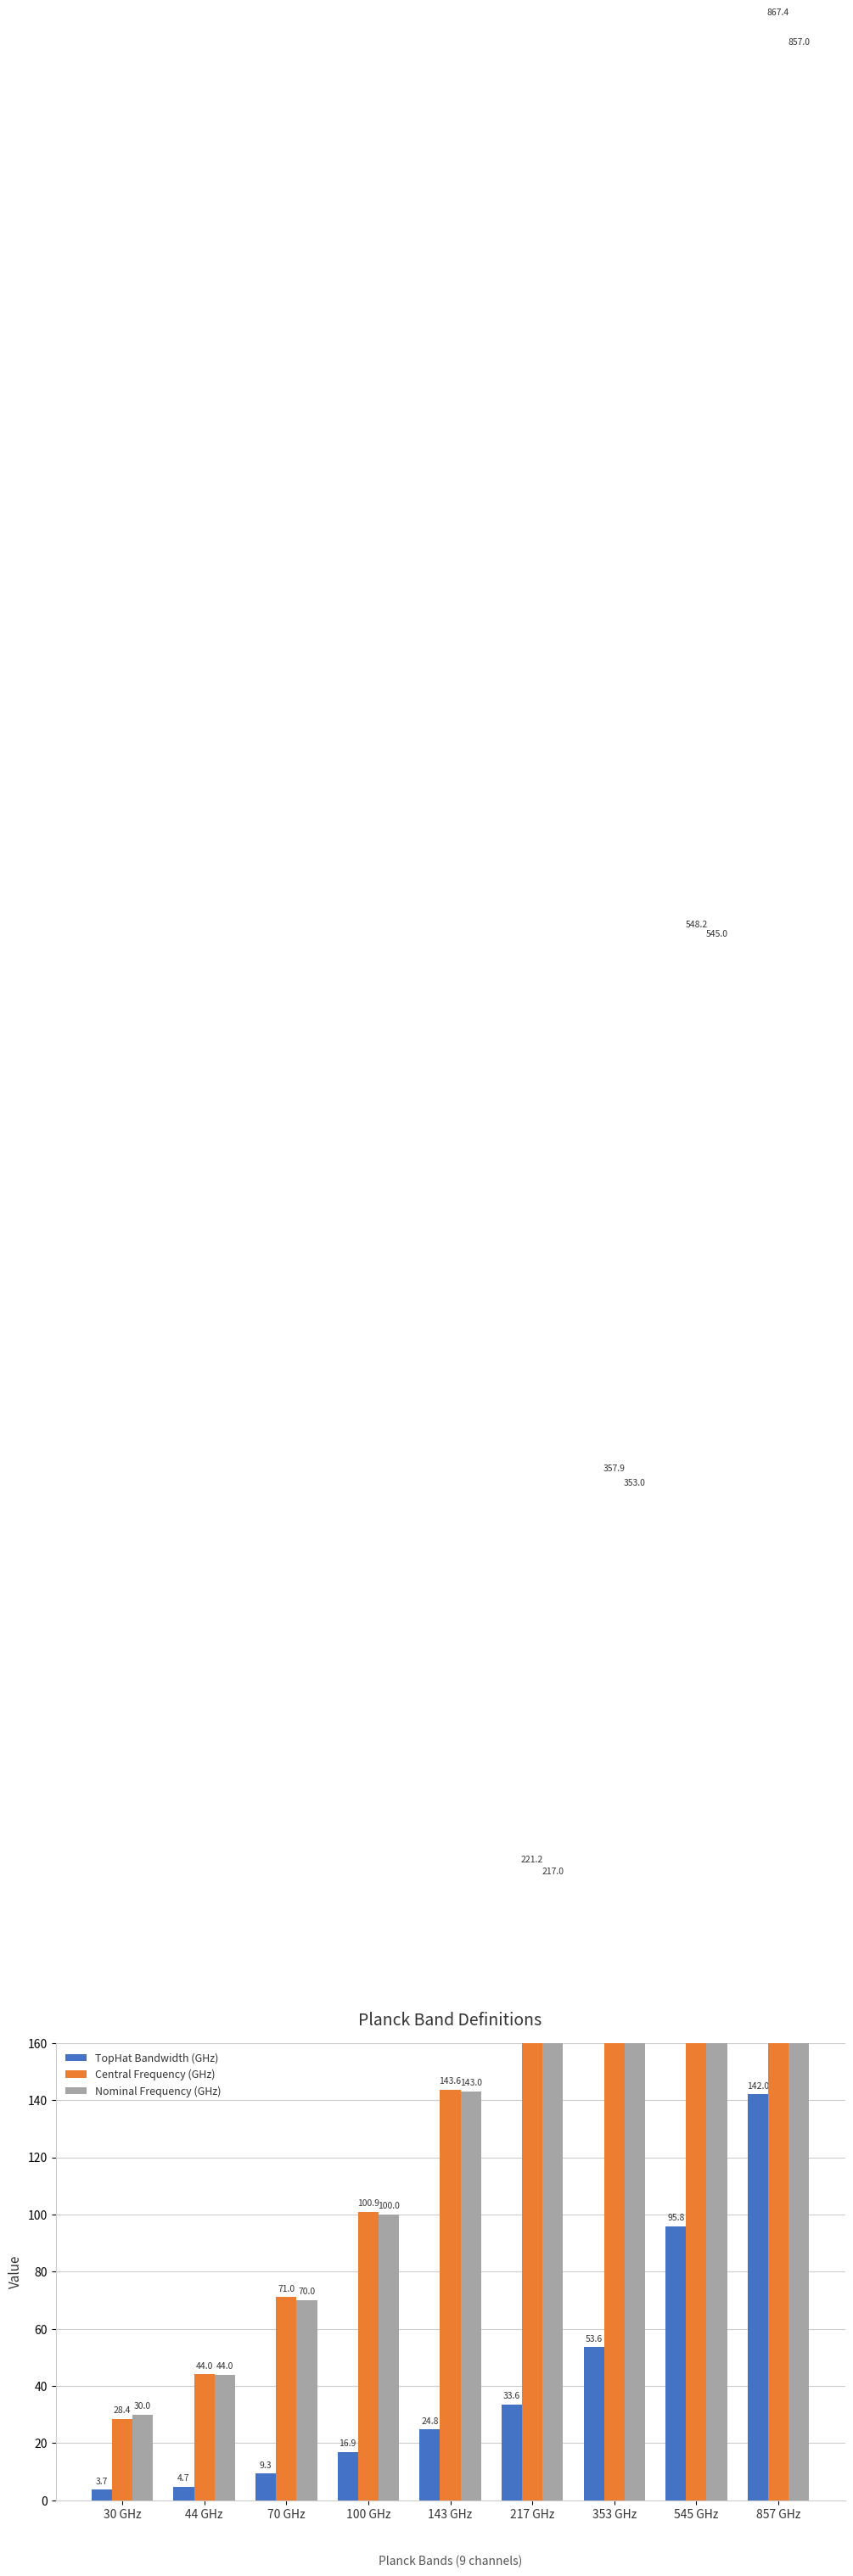

What is the difference between the highest and lowest values at 44 GHz?

39.4